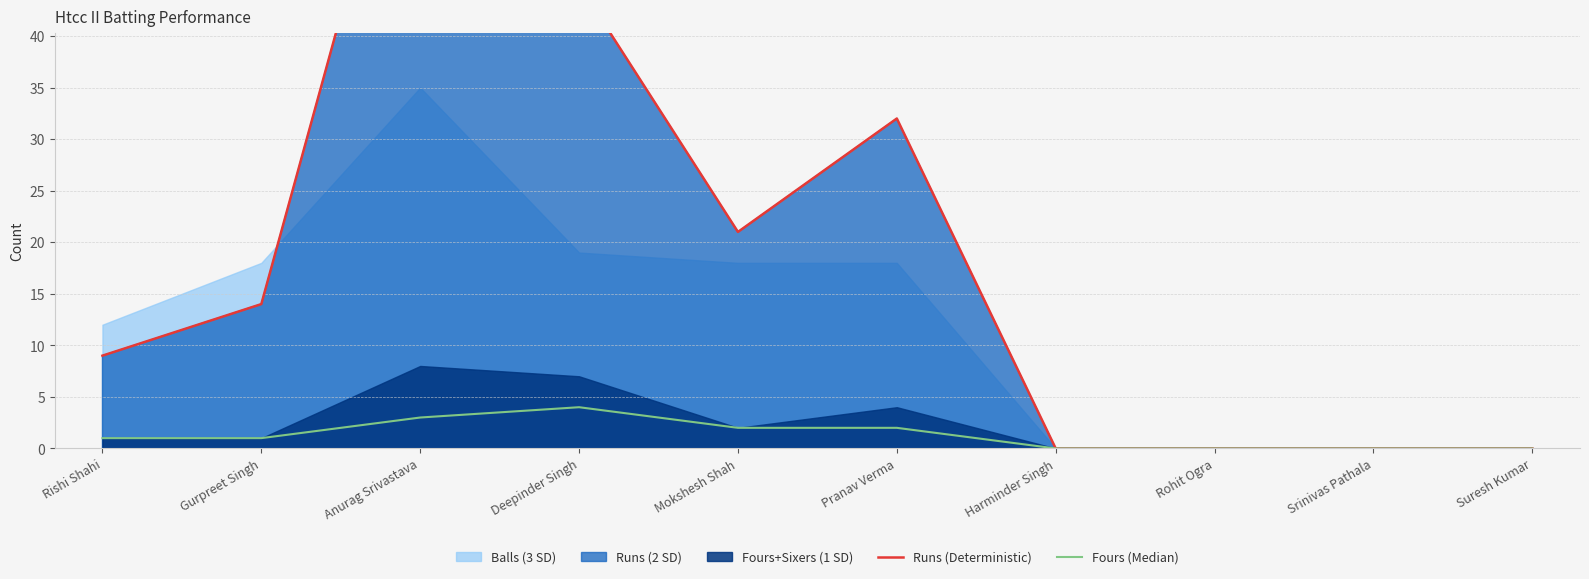

The Runs (Deterministic) series shows -34 at Suresh Kumar. True or false?

False